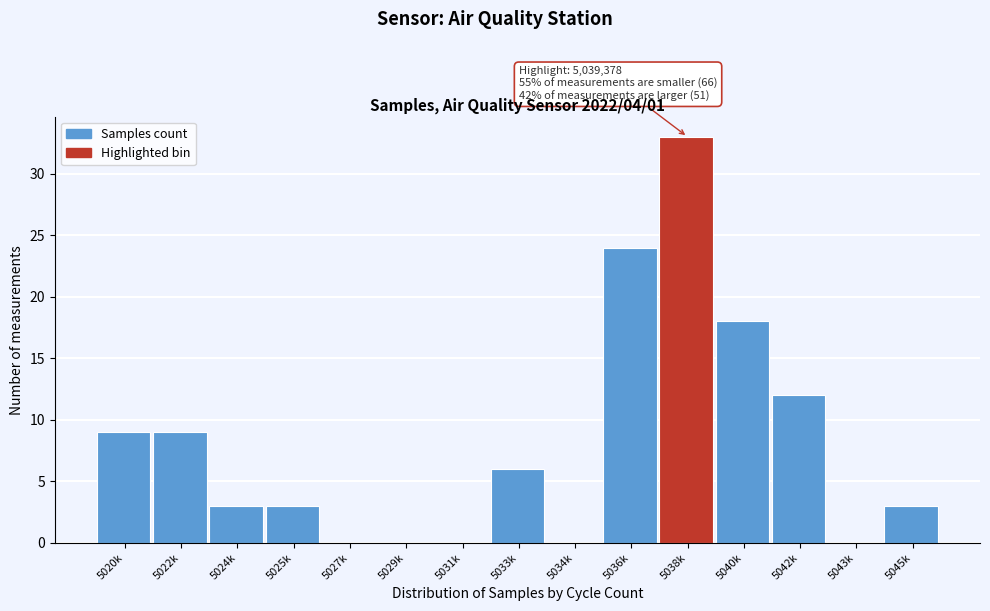

Reading right to left, what are all the values shown in this chart?

5045k=3	5043k=0	5042k=12	5040k=18	5038k=33	5036k=24	5034k=0	5033k=6	5031k=0	5029k=0	5027k=0	5025k=3	5024k=3	5022k=9	5020k=9